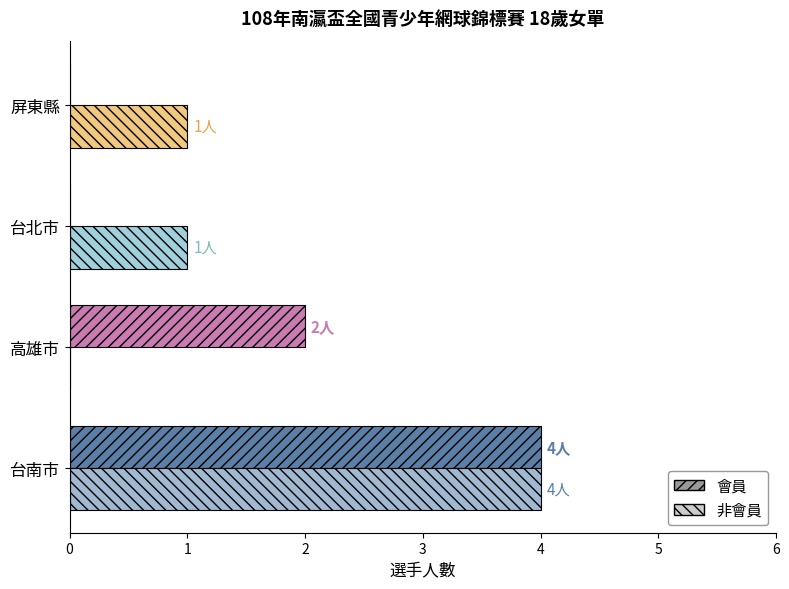

What is the maximum value for 會員?

4